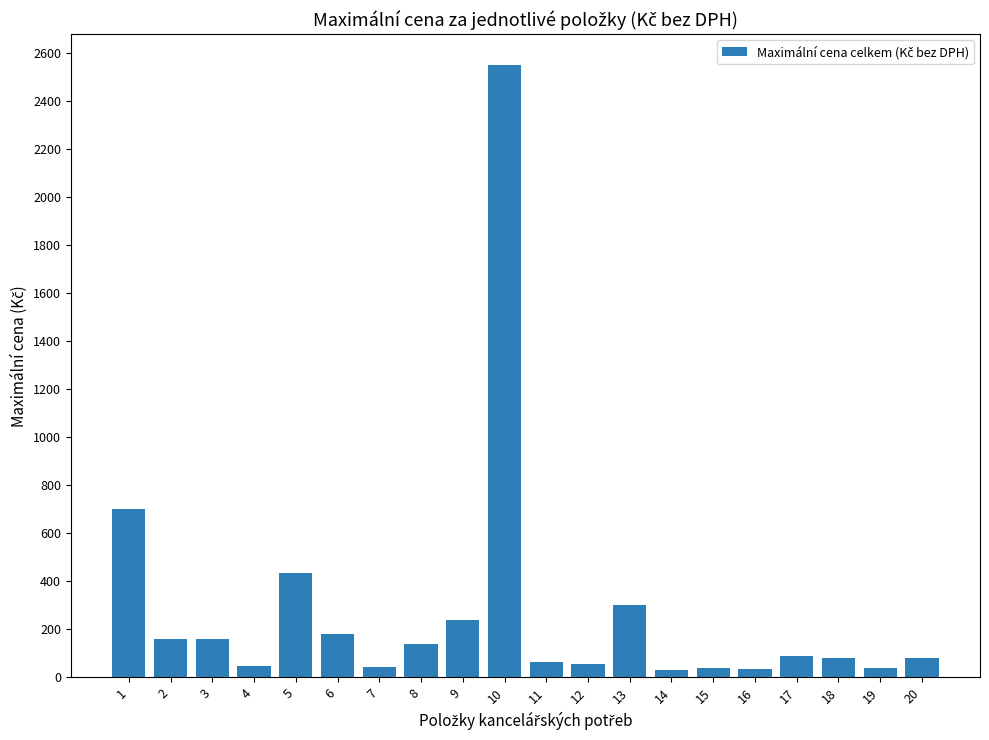

What is the sum of all values?

5476